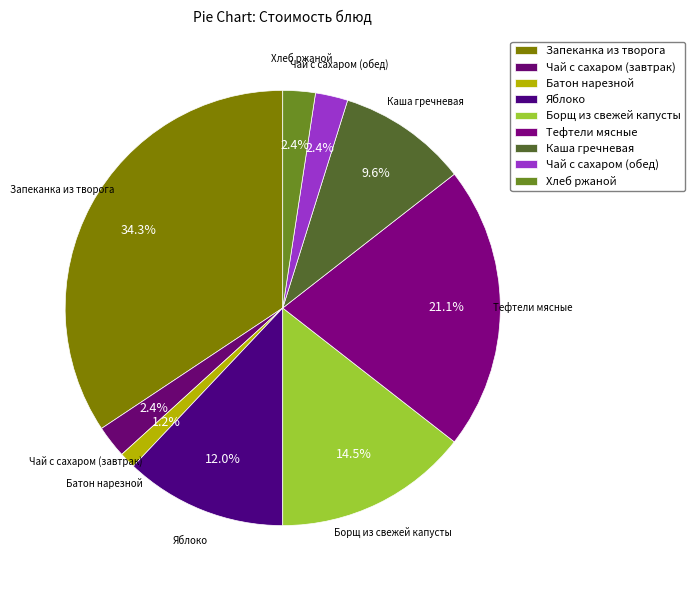

To the nearest percent, what is the difference between the largest and smallest slice percentages?

33%